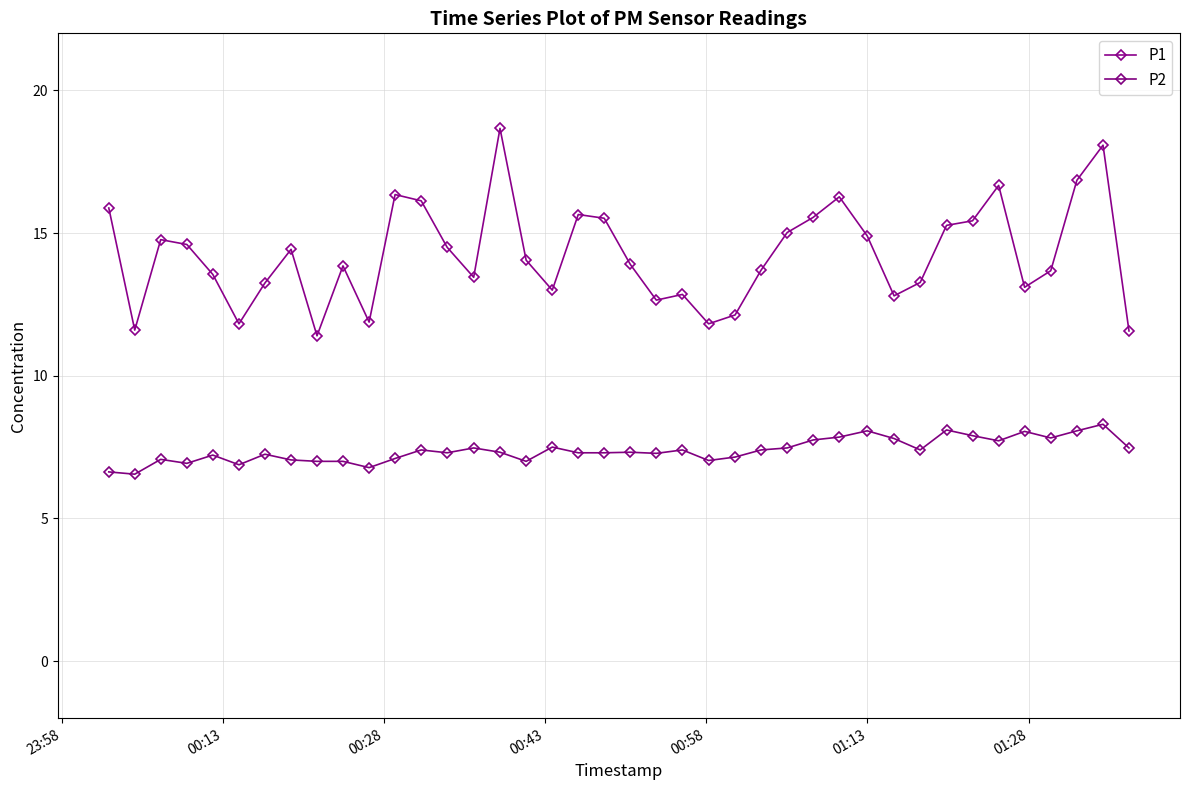

Is this an area chart (filled region under the line)?

No